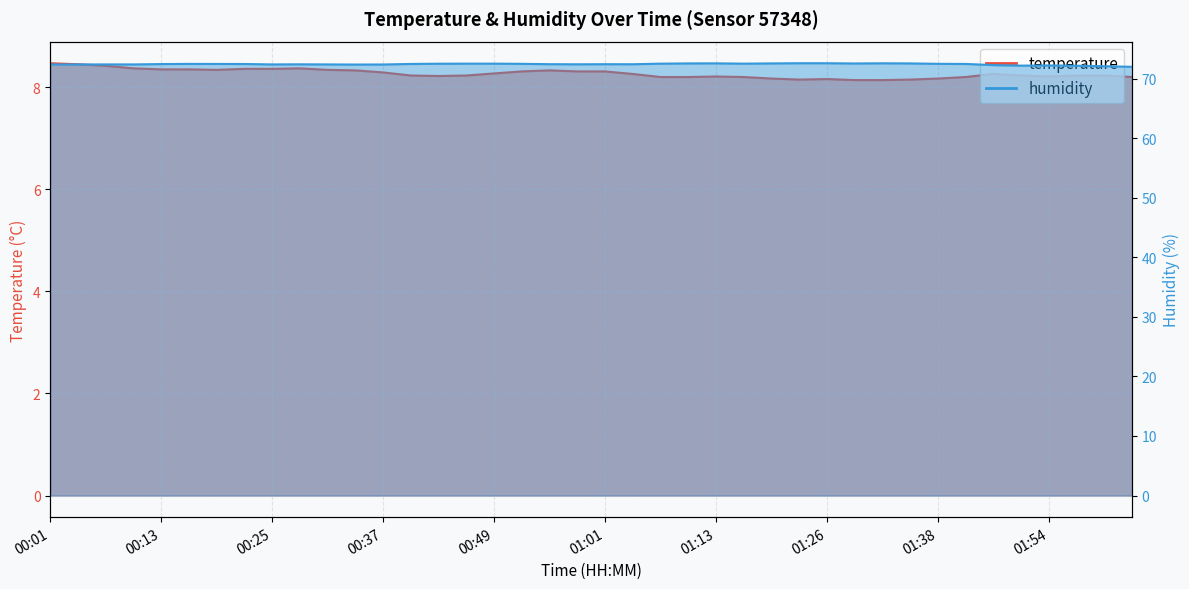

True or false: humidity and temperature intersect in this chart.

False